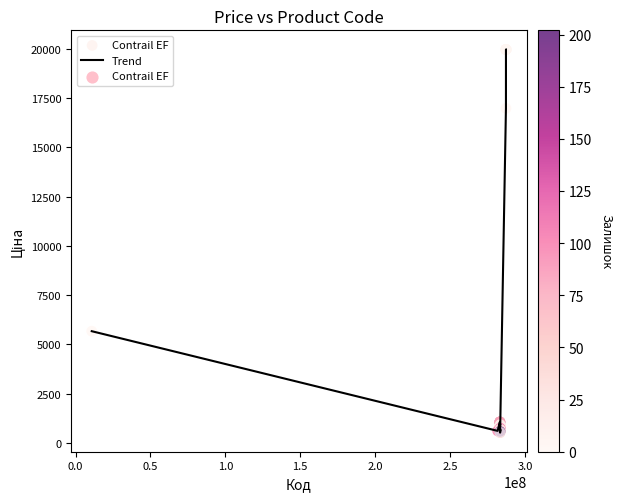

What is the minimum value shown in the chart?

531.3